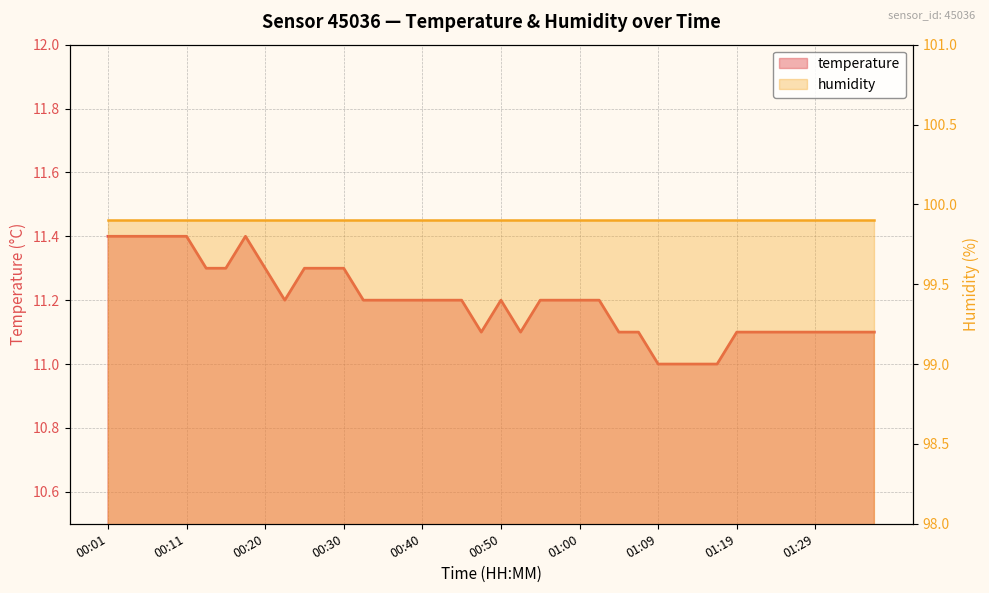

Which series has the widest spread of values?

temperature